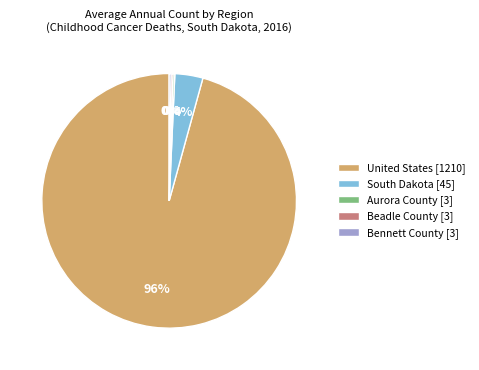

True or false: South Dakota [45] accounts for 4% of the total.

True